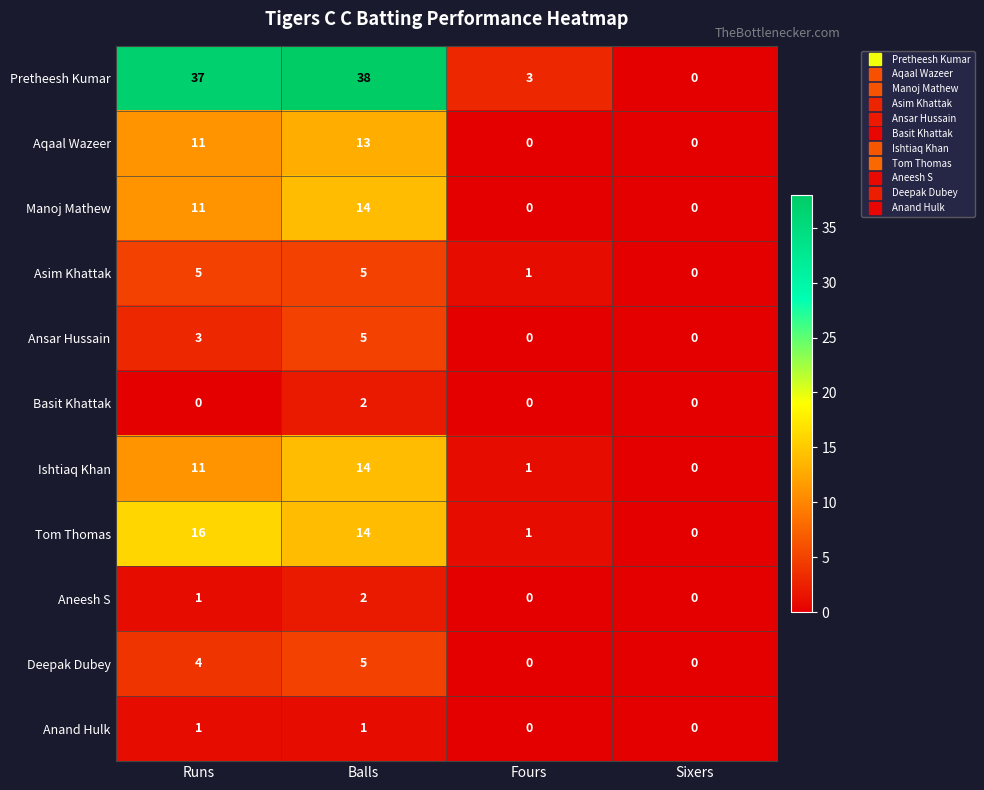

Is it true that Asim Khattak equals 0 at Sixers?

True